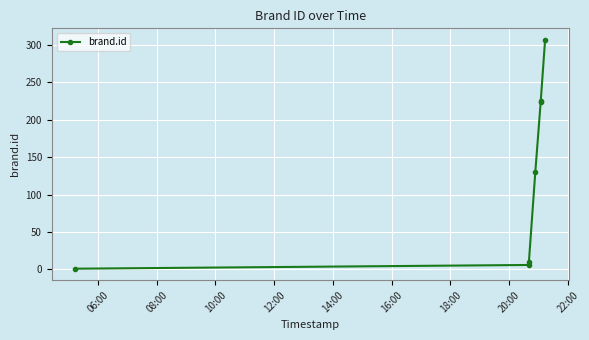

What is the sum of all values?

903